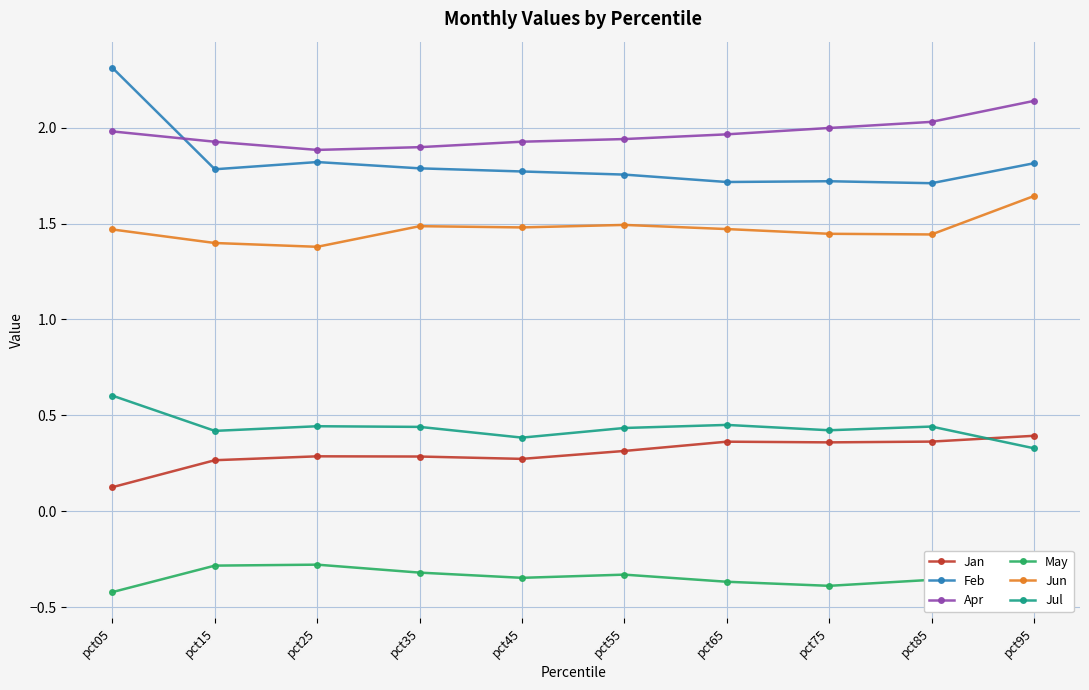

What is the maximum value shown in the chart?

2.3